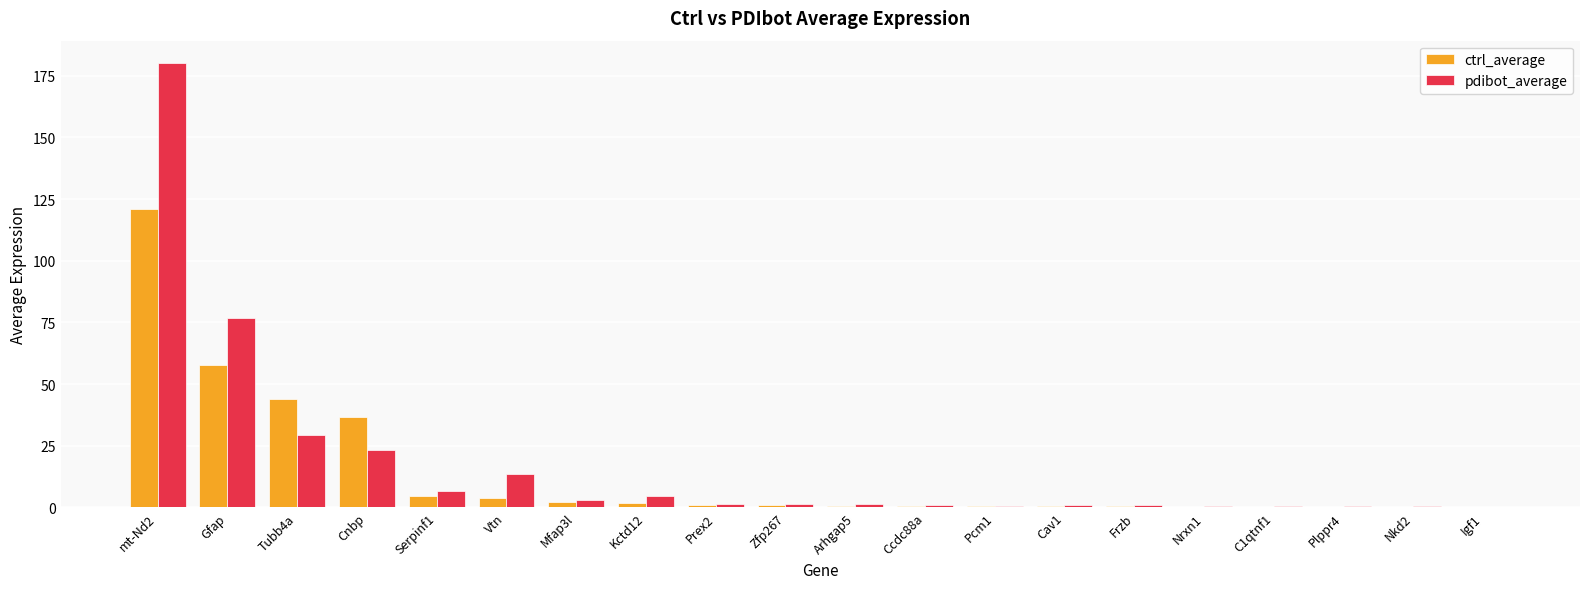

At which label is ctrl_average closest to 60?

Gfap